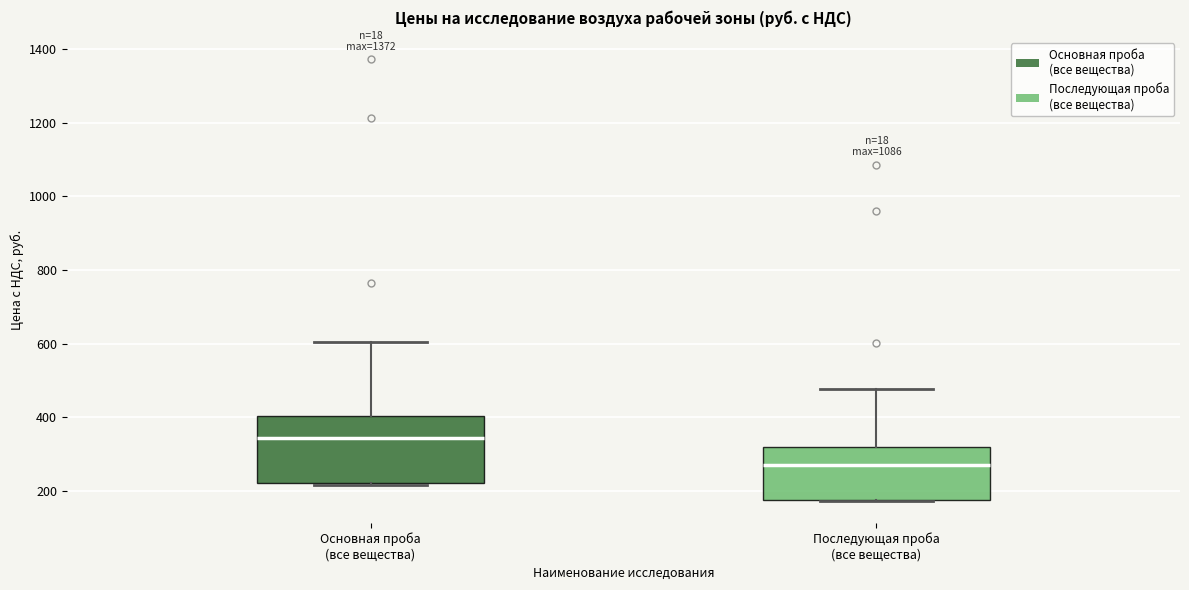

Where is the lower edge of the box for Последующая проба (все вещества) on the y-axis? The values are not printed on the chart, so give them approximately, as read against the axis.

180